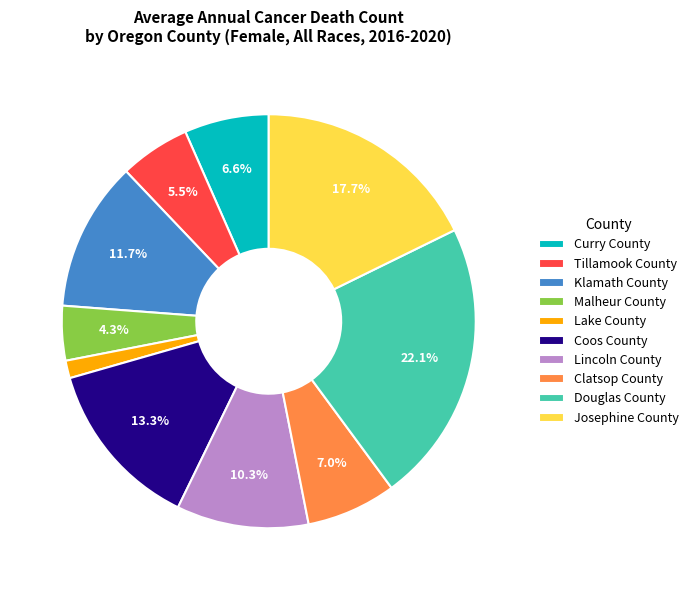

What is the smallest slice in the pie chart?

Lake County